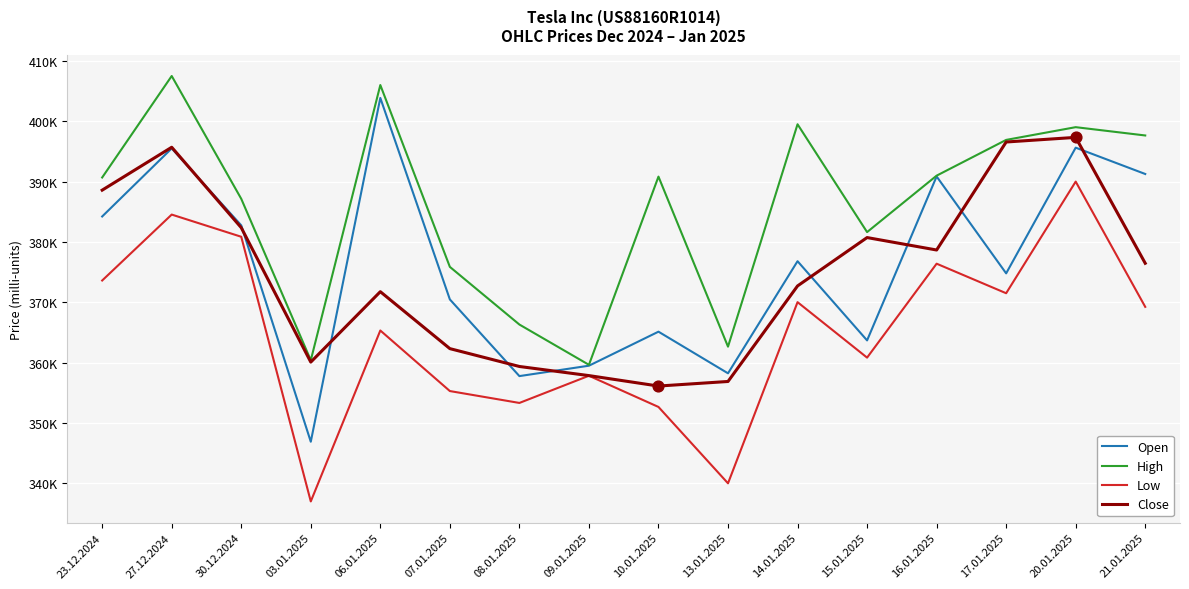

Is this an area chart (filled region under the line)?

No